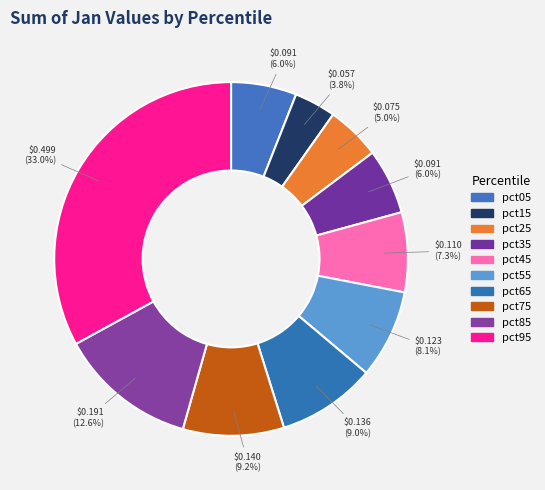

Is there any slice that represents more than half of the pie?

No